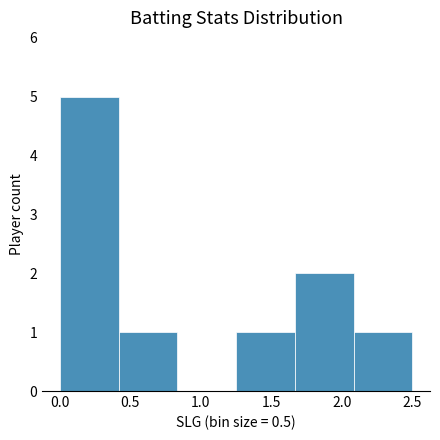

How tall is the bar that spans 1.25 to 1.65 on the x-axis? Neither the bar edges nor the heights are printed on the chart, so give them approximately, as read against the axes.

1